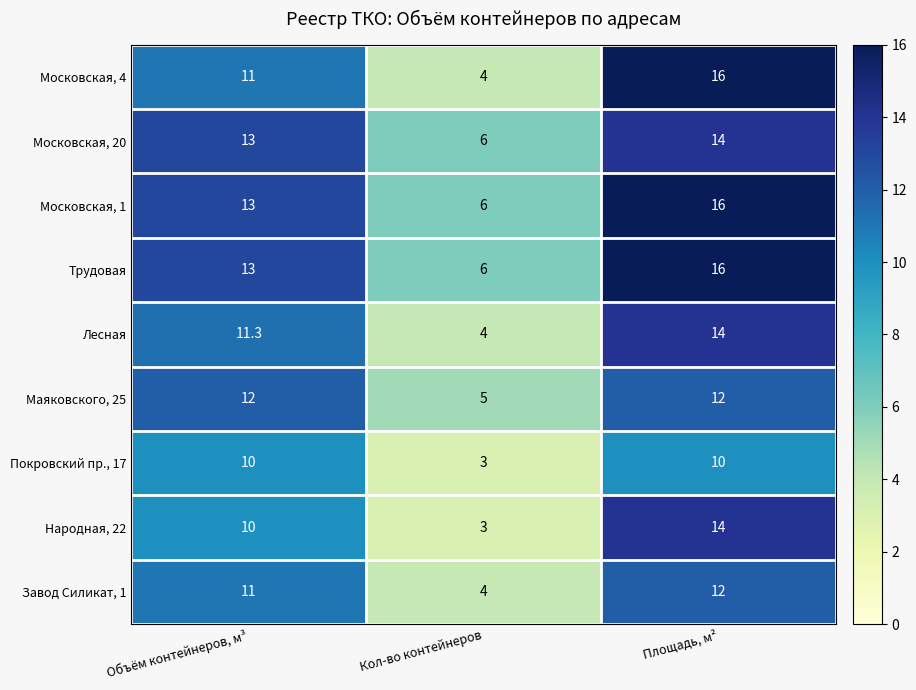

What is the sum of the Московская, 1 values at Кол-во контейнеров and Объём контейнеров, м³?

19.0